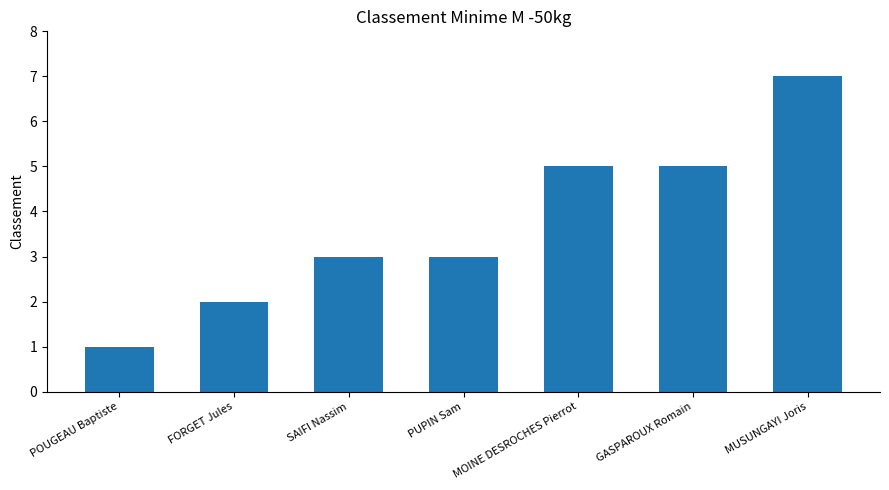

What is the sum of all values?

26